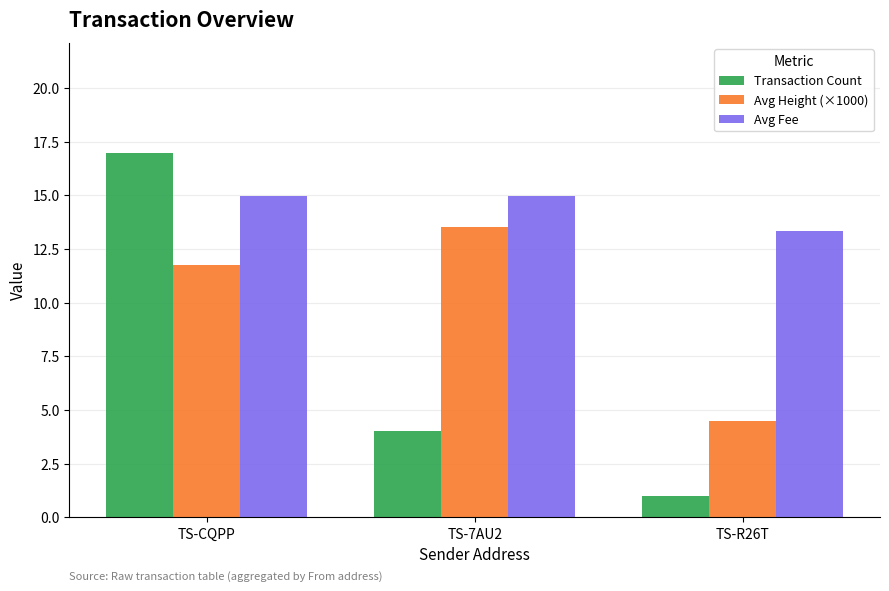

The Avg Height (×1000) series shows 2.7 at TS-R26T. True or false?

False